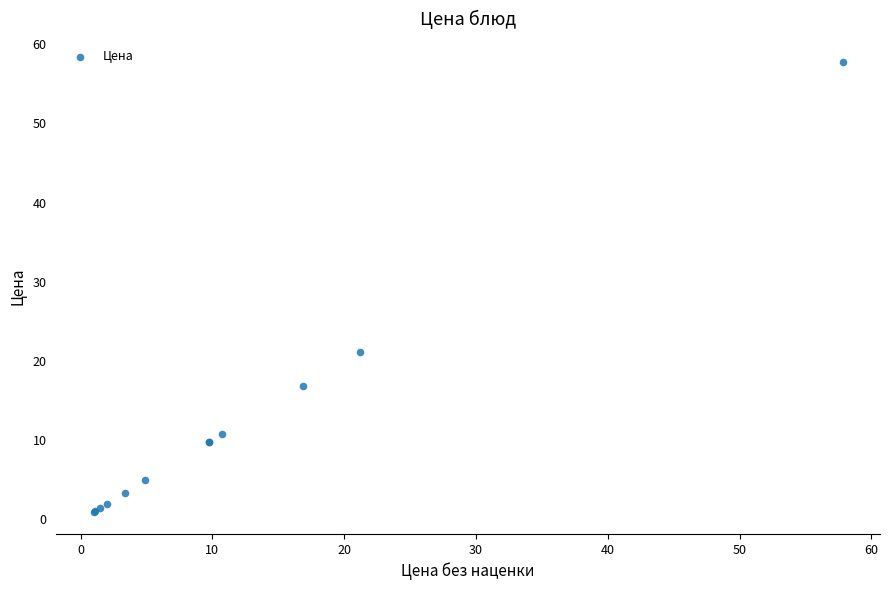

What Y value in the scatter plot is closest to 29?

21.2